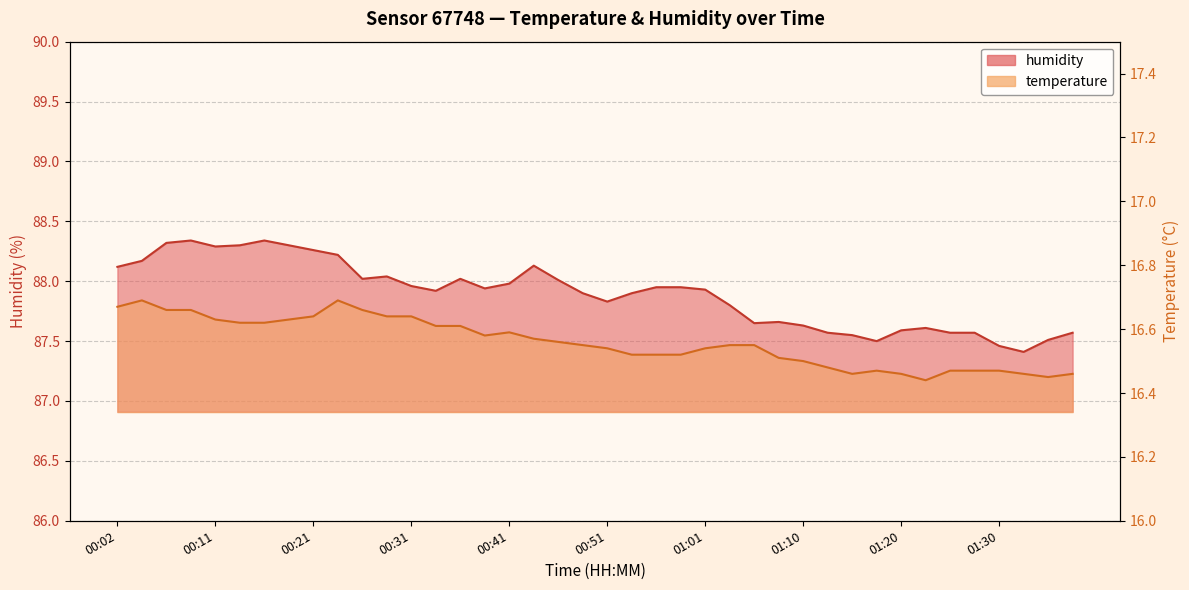

In humidity, how many points are lower than both neighbors (excluding endpoints)?

8